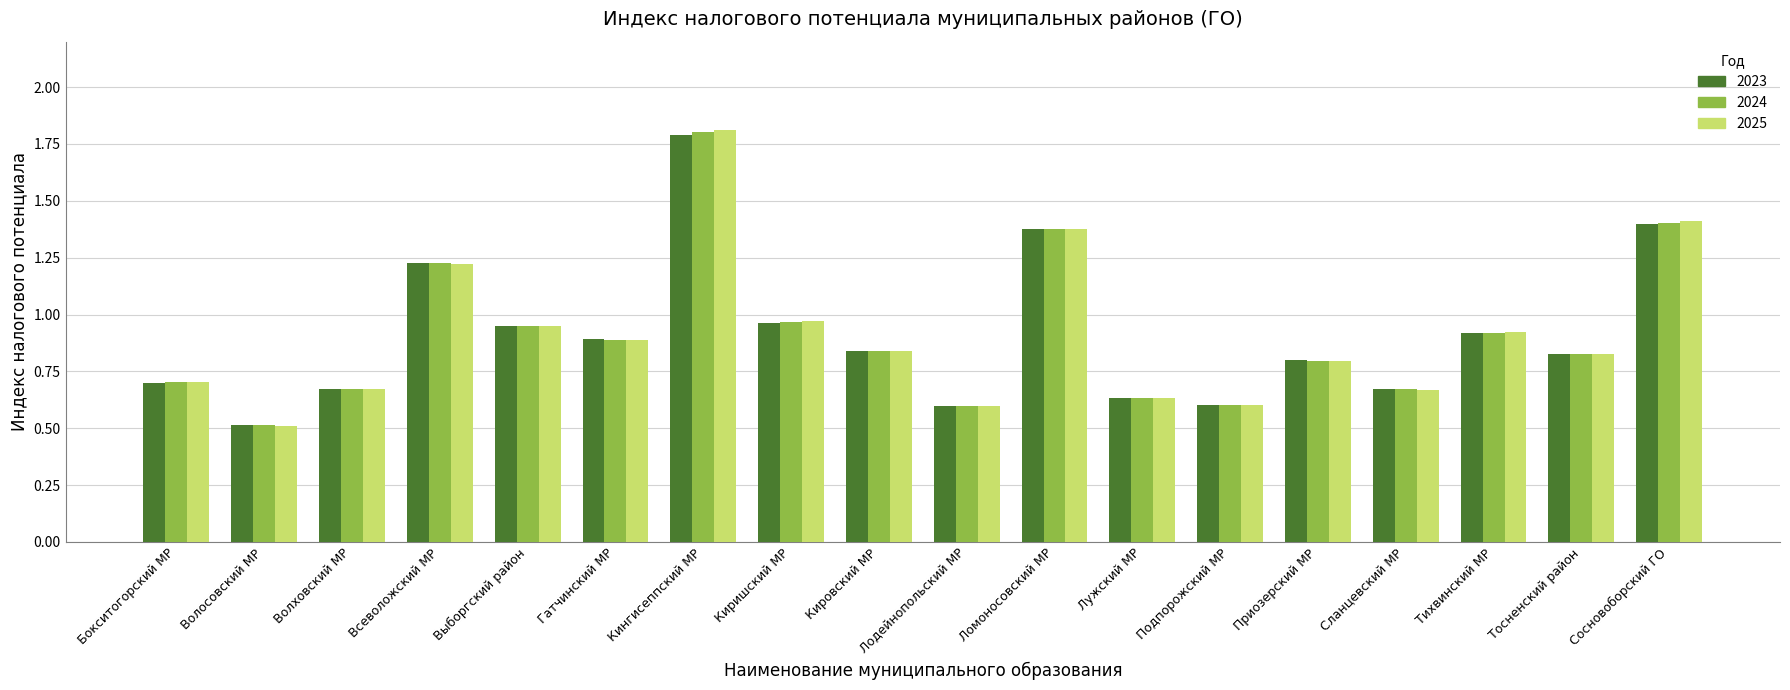

What is the total value across all series at Подпорожский МР?

1.8